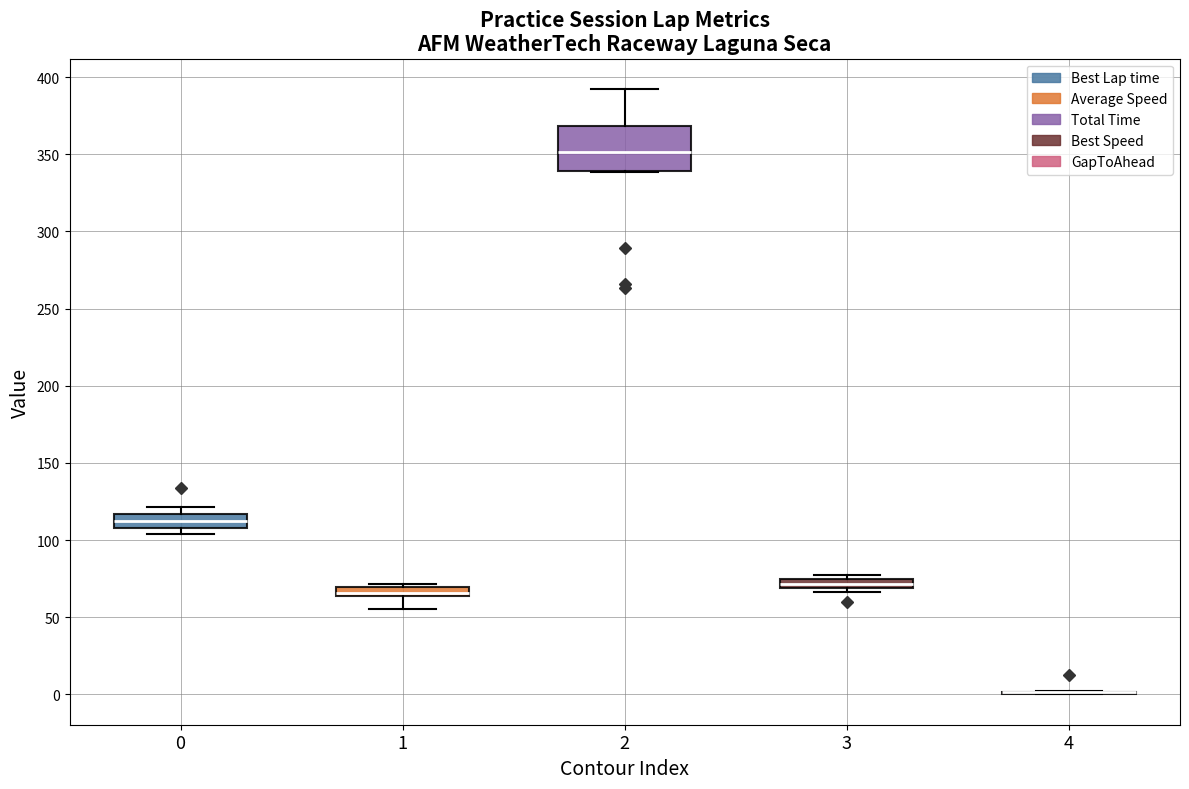

Comparing the boxes themselves (not the whiskers), which one is the tallest?

2